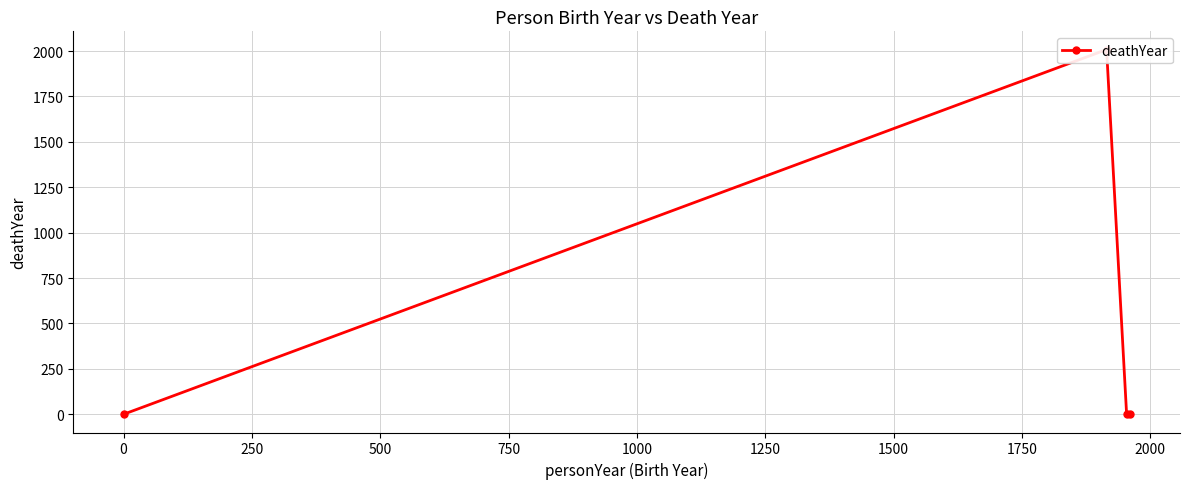

Does the chart have visible grid lines?

Yes